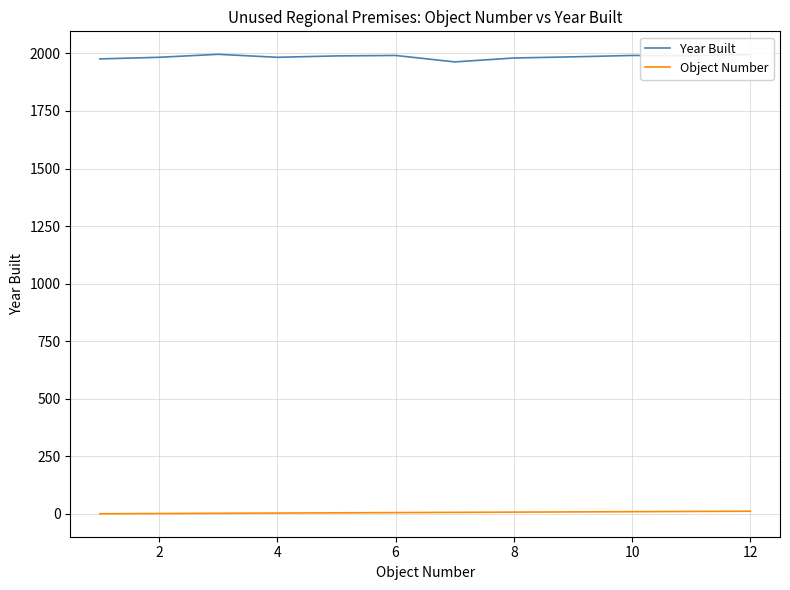

List the series in order of their peak value, lowest first.

Object Number, Year Built